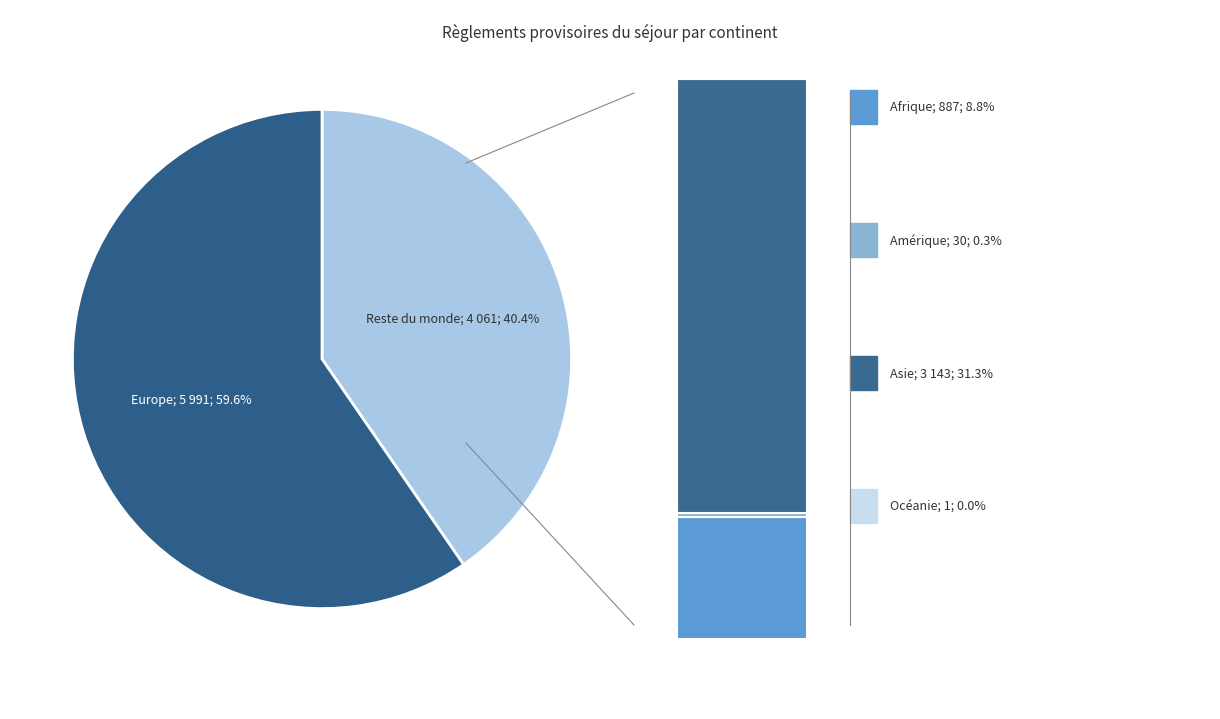

Which has a higher value, Europe or Océanie?

Europe